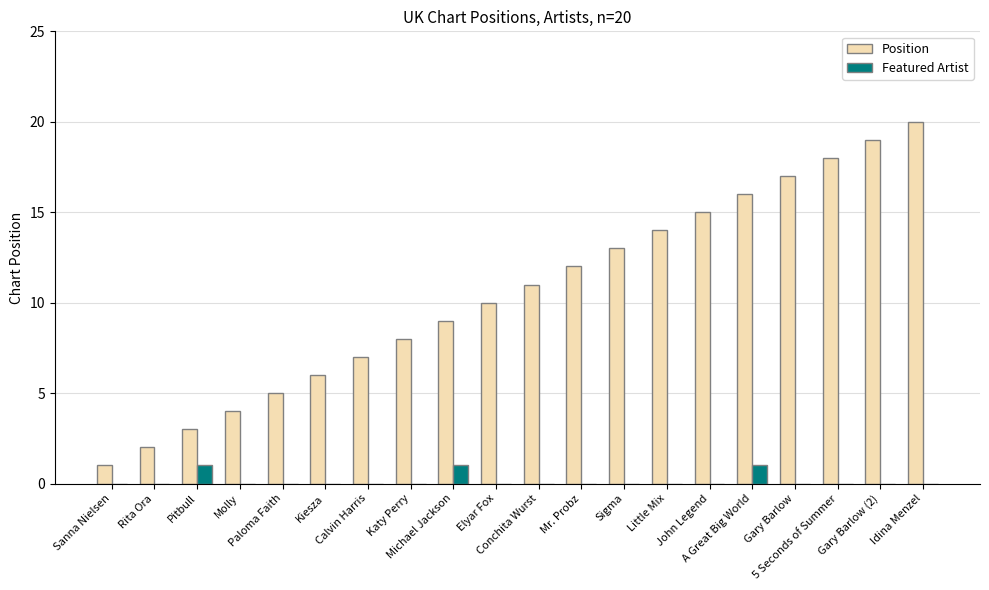

Which series has the widest spread of values?

Position